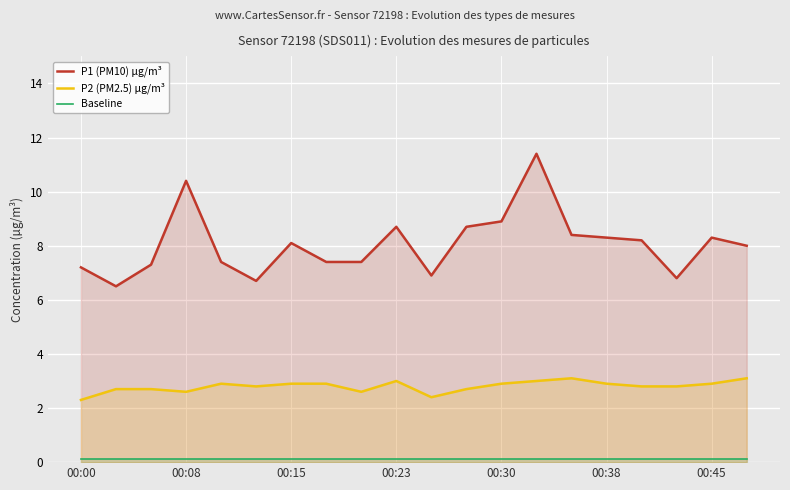

Which series has the largest total across all categories?

P1 (PM10) µg/m³